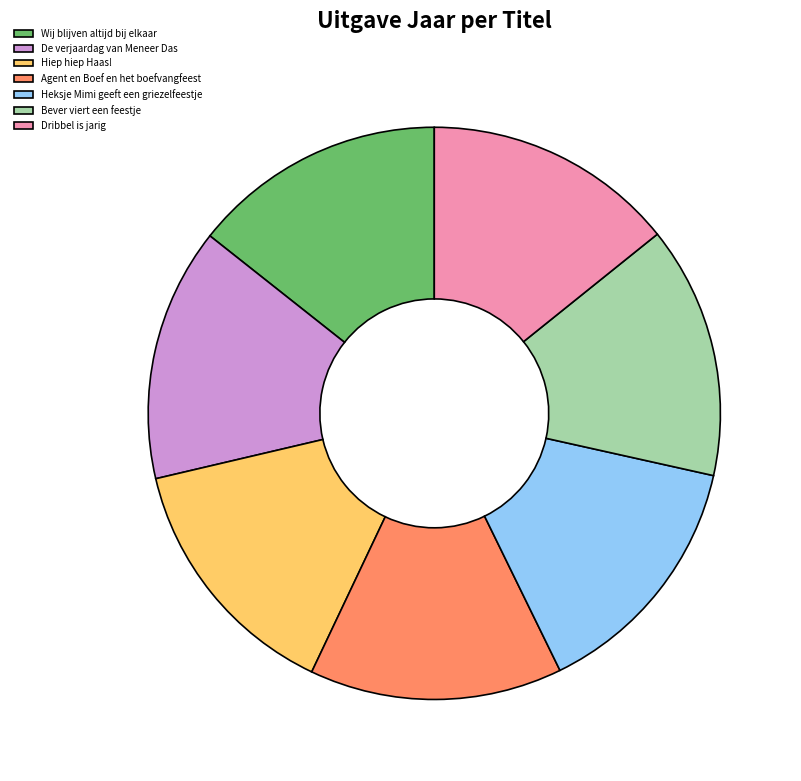

What percentage do De verjaardag van Meneer Das and Agent en Boef en het boefvangfeest together represent?

28.6%